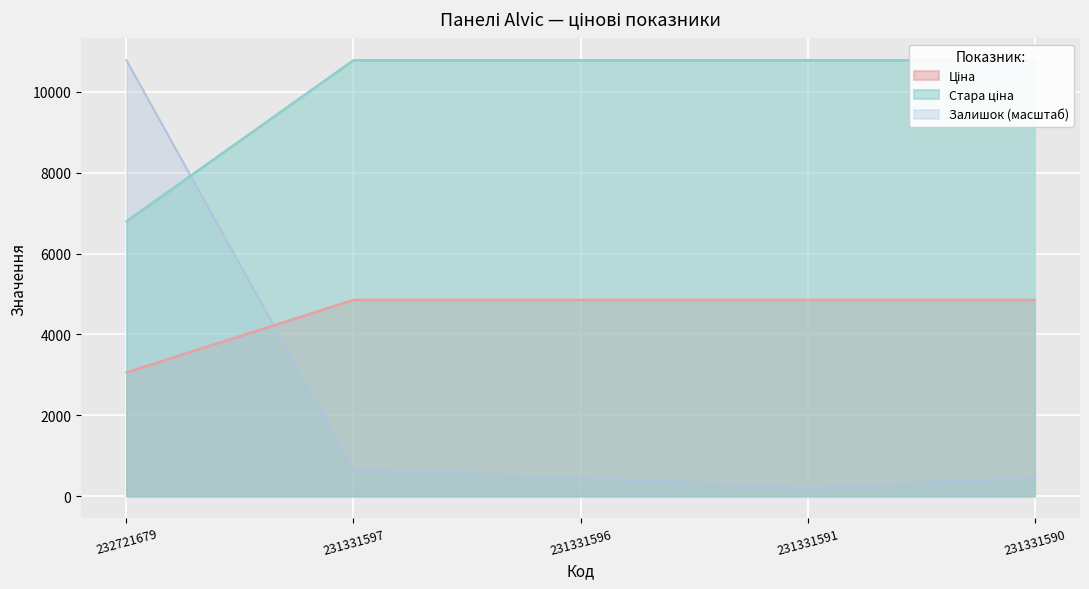

What is the value of the Залишок point at the 1st from the left?

10785.0